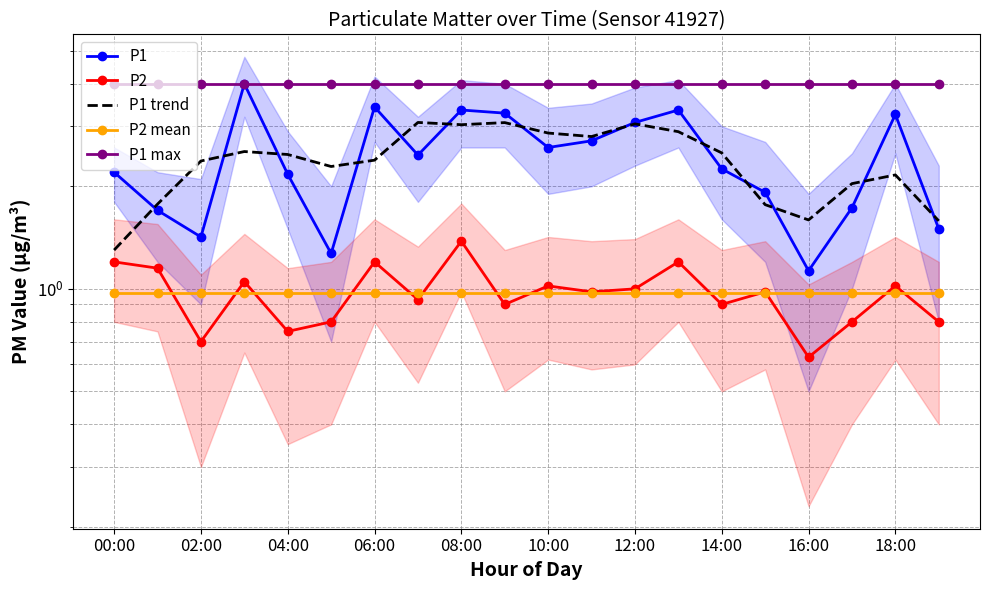

Is this an area chart (filled region under the line)?

No